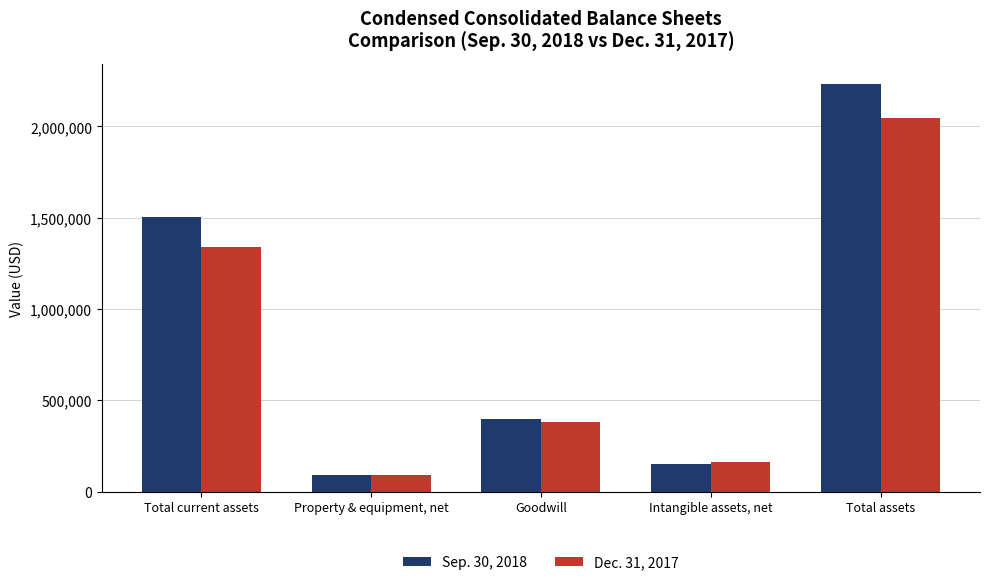

How many groups of bars are there?

5